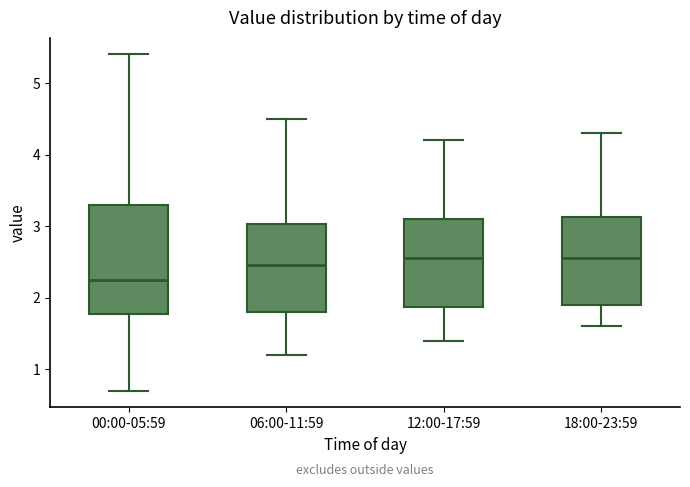

Reading left to right, read every box against the y-axis: the position of its median line, the range the box covers, and the ends of its whiskers. The values are not printed on the chart, so give them approximately, as read against the axis.

00:00-05:59: median 2.3, box 1.8 to 3.3, whiskers 0.7 to 5.4
06:00-11:59: median 2.5, box 1.8 to 3.0, whiskers 1.2 to 4.5
12:00-17:59: median 2.6, box 1.9 to 3.1, whiskers 1.4 to 4.2
18:00-23:59: median 2.6, box 1.9 to 3.1, whiskers 1.6 to 4.3